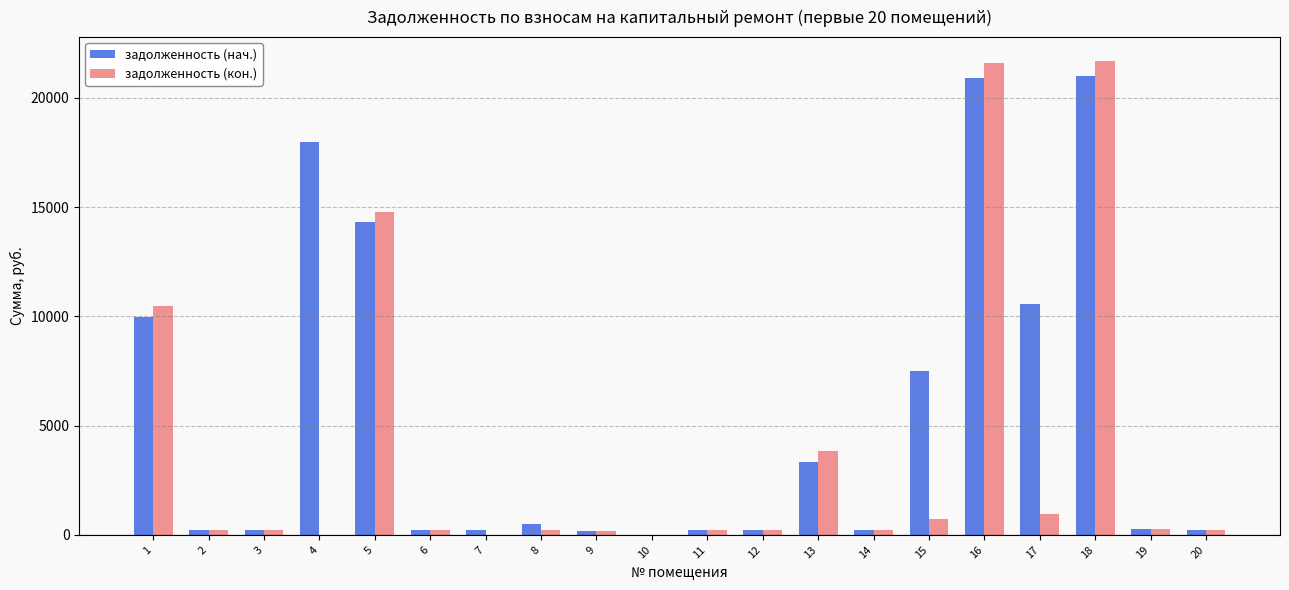

Between 2 and 13, which series saw the biggest shift?

задолженность (кон.)